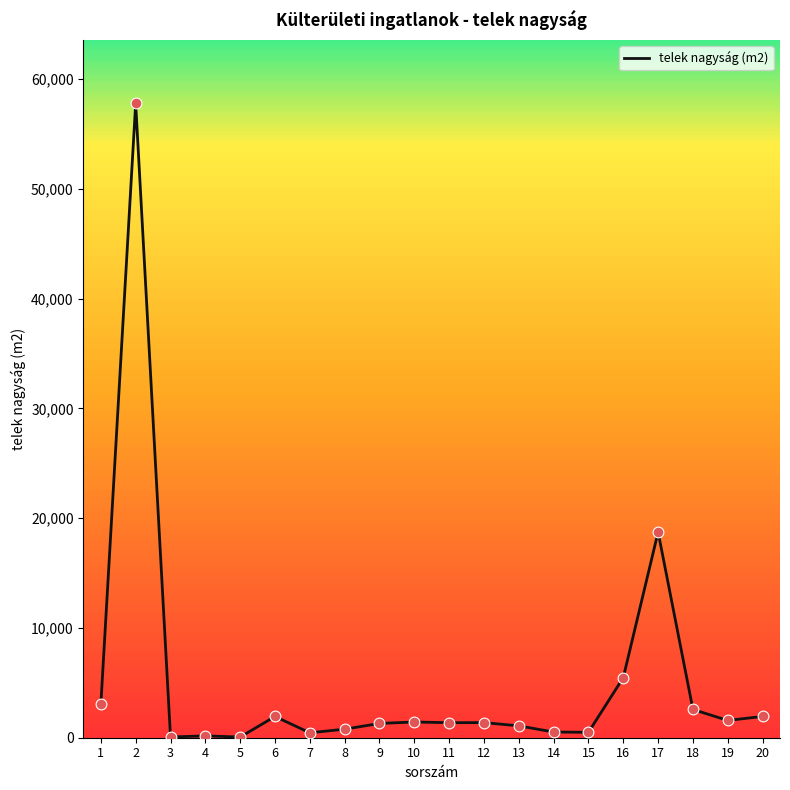

What is the change in value from 5 to 19?

+1511